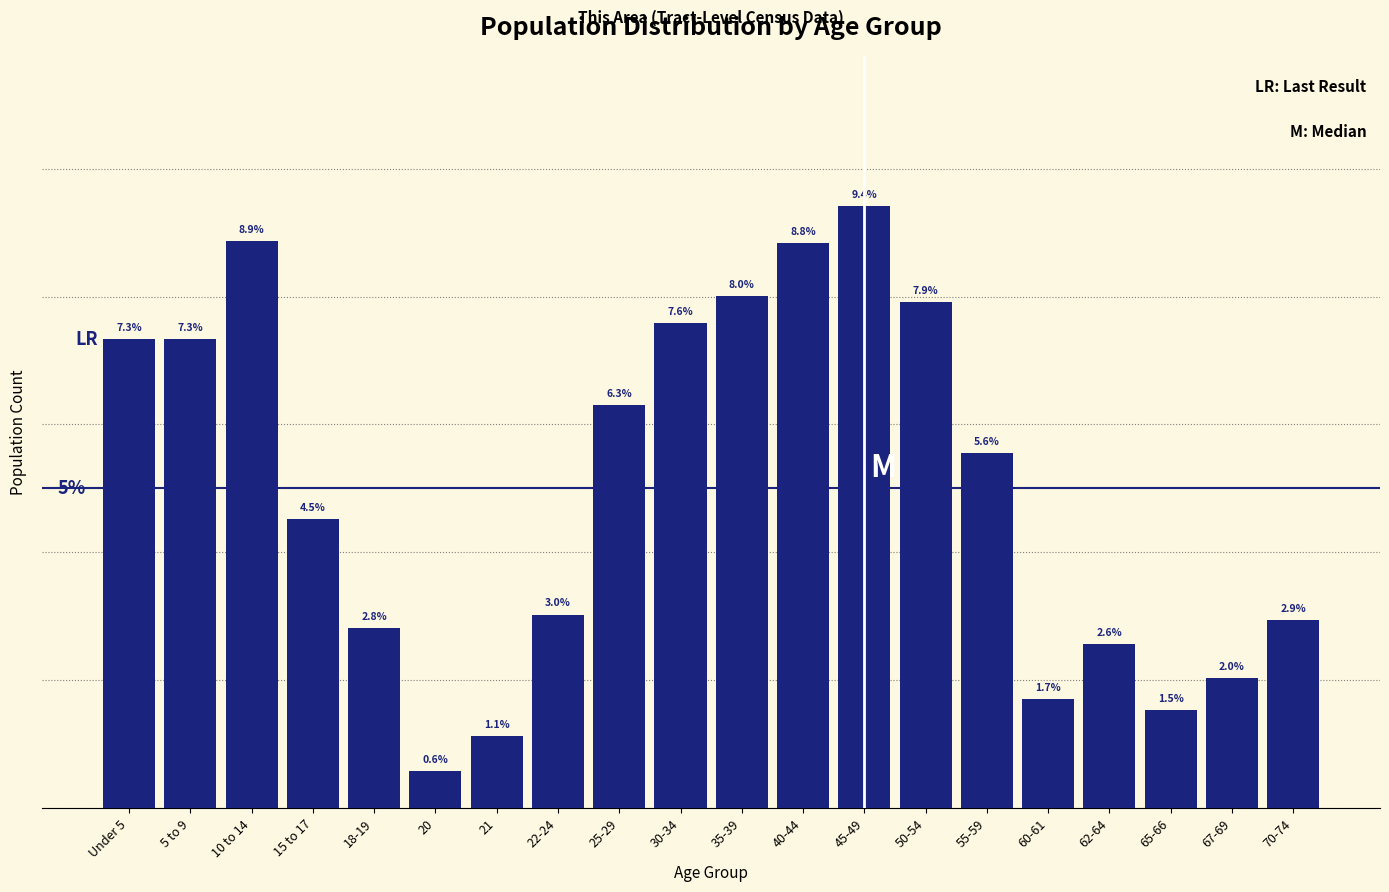

What is the label of the 3rd bar from the left?

10 to 14